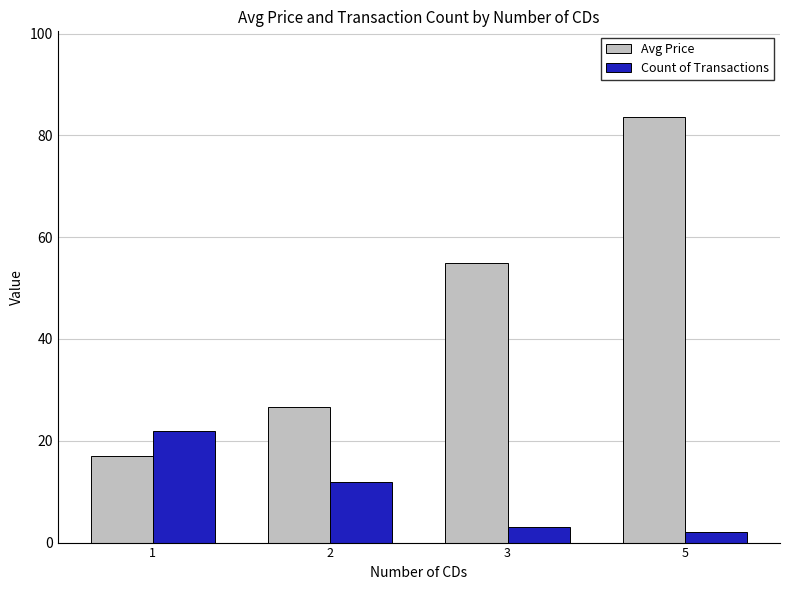

What is the difference between the second highest and minimum values in the Count of Transactions series?

10.0